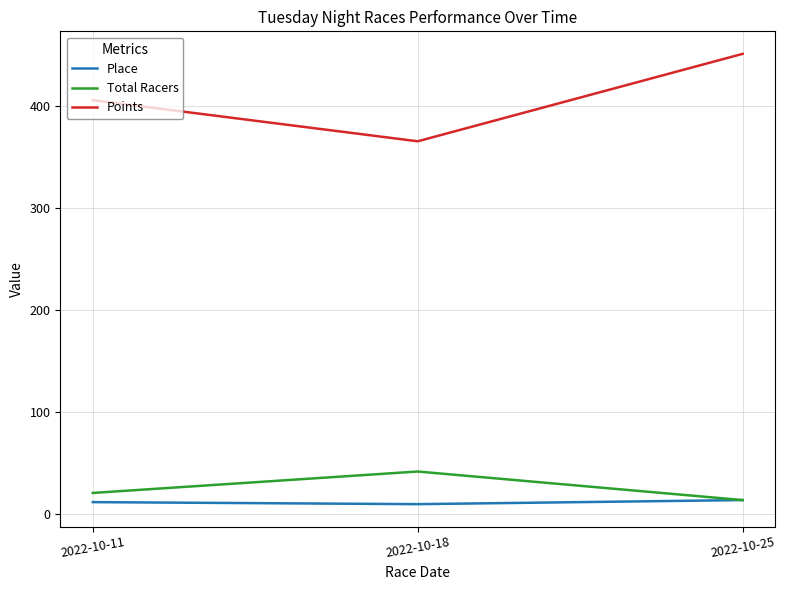

What is the difference between the Total Racers values at 2022-10-11 and 2022-10-25?

7.0